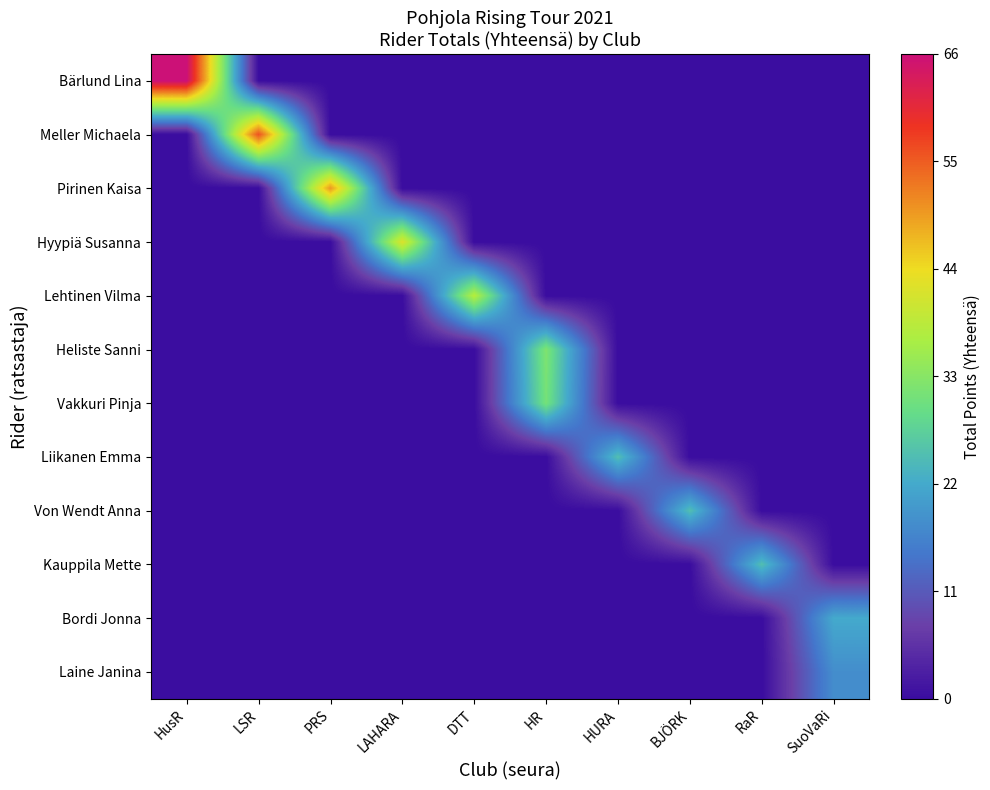

What is the spread (max minus min) of values at HURA?

25